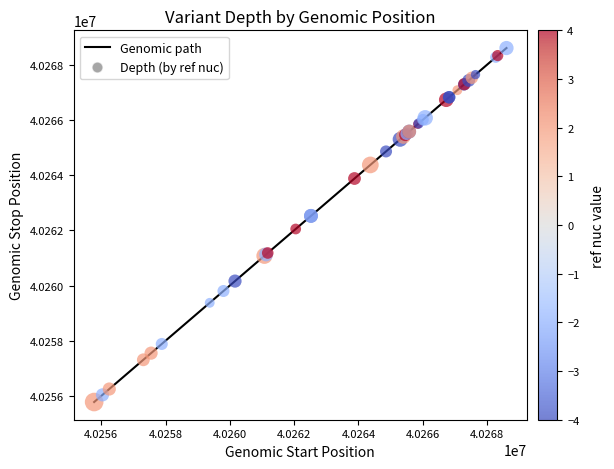

What is the minimum value shown in the chart?

40255780